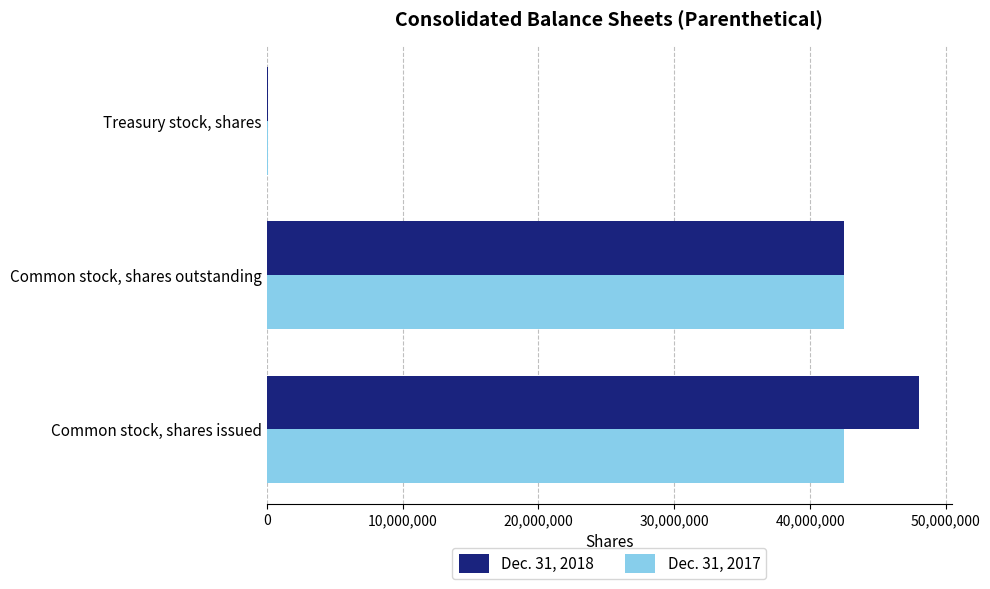

How many categories are shown in the chart?

3